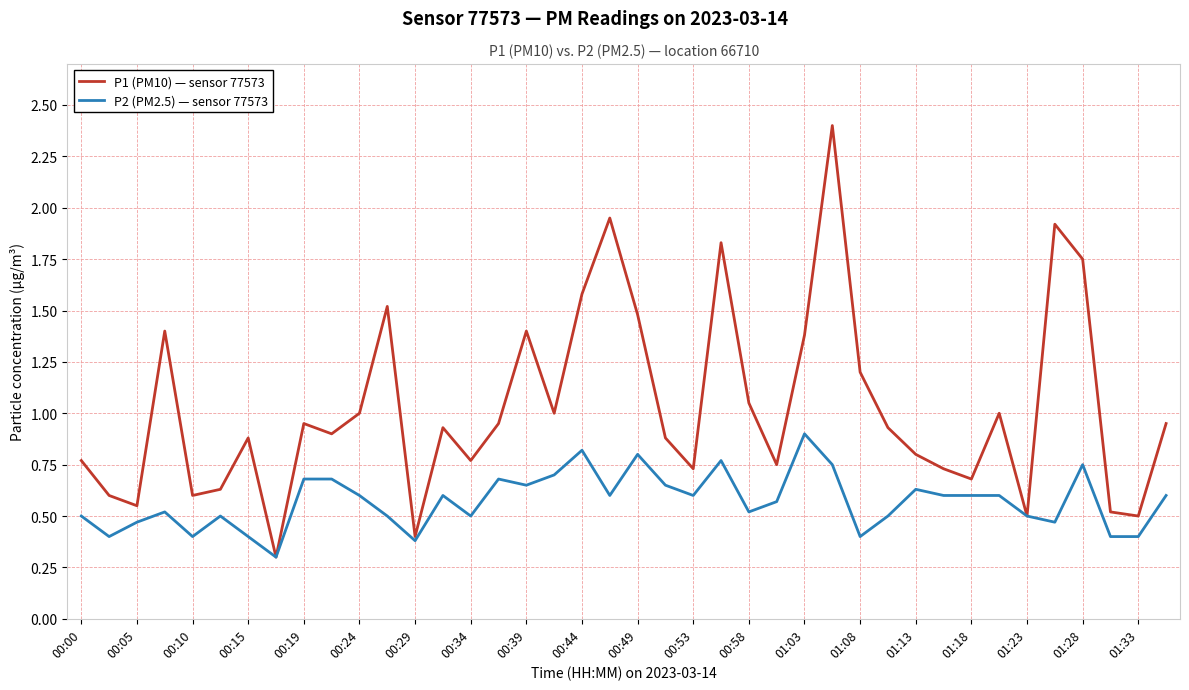

Which series has the largest total across all categories?

P1 (PM10) — sensor 77573